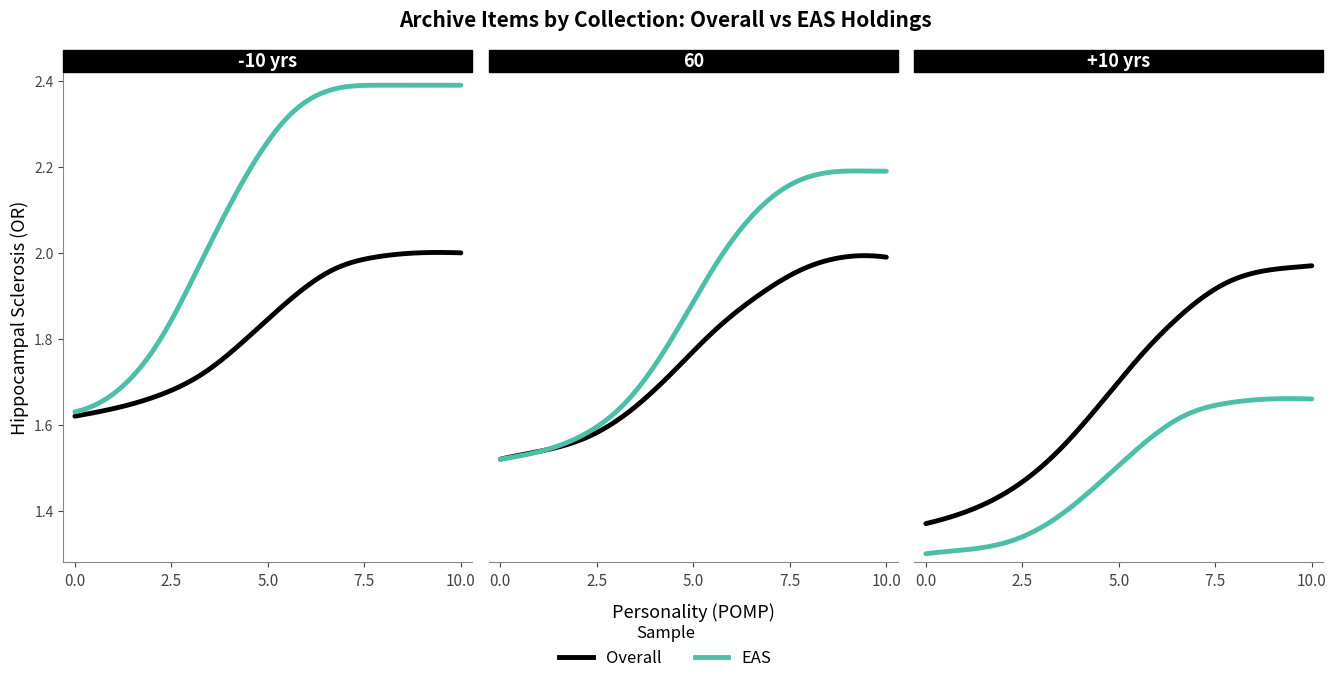

Rank the series by their average value, from lowest to highest.

Overall, EAS